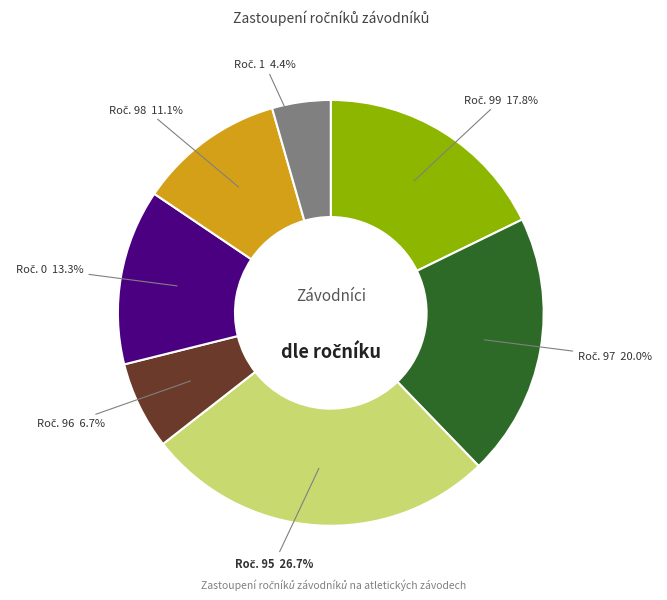

Does any single category account for the majority?

No